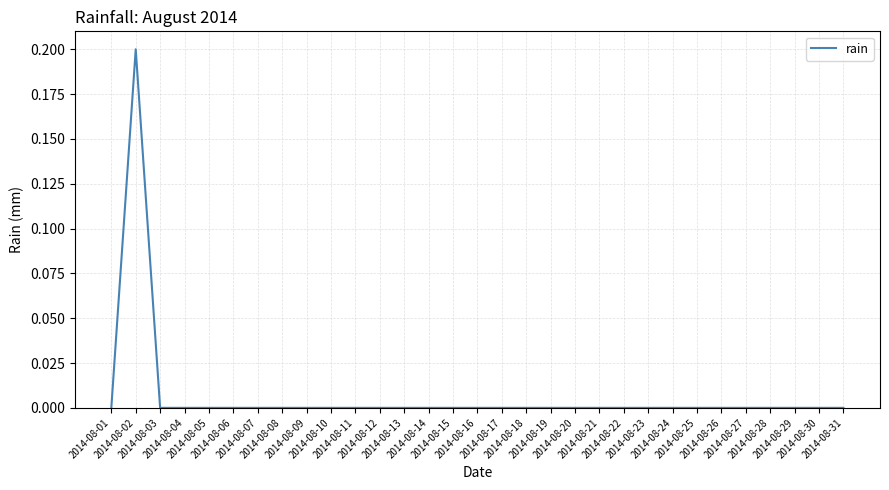

Is this an area chart (filled region under the line)?

No